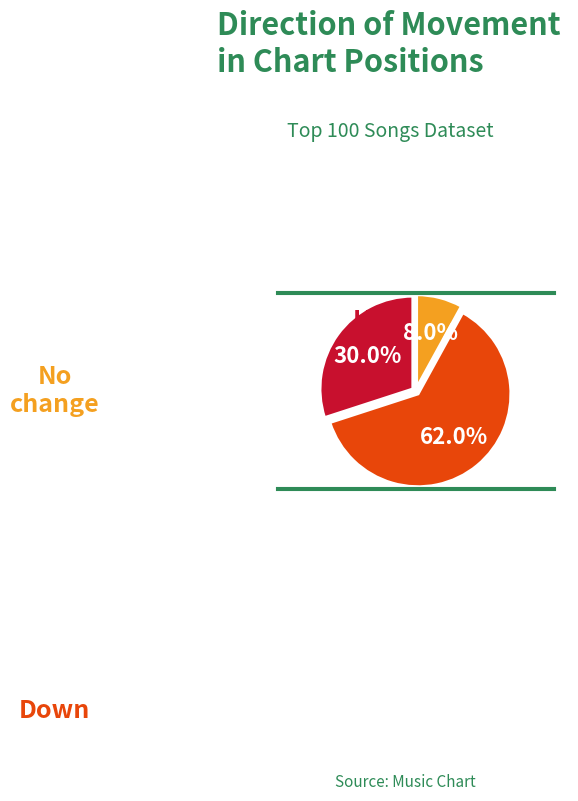

Is there any slice that represents more than half of the pie?

Yes